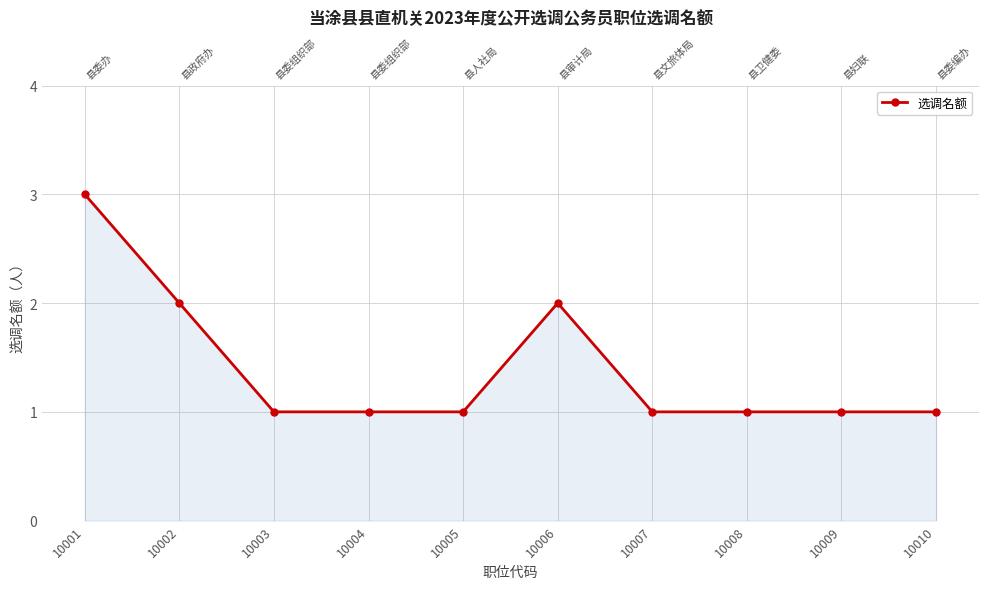

At which category does the data reach its first local peak?

10006